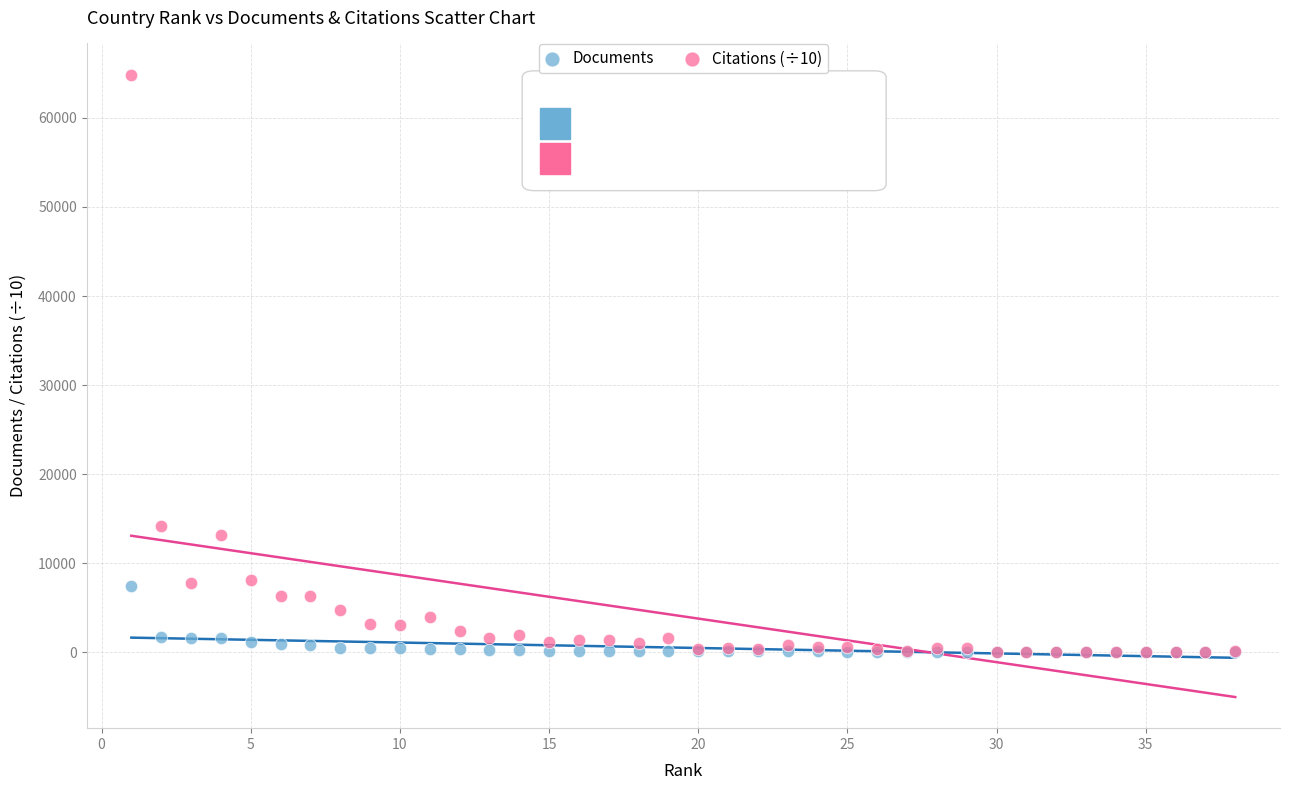

What are all the series names shown in the legend?

Documents, Citations (÷10)